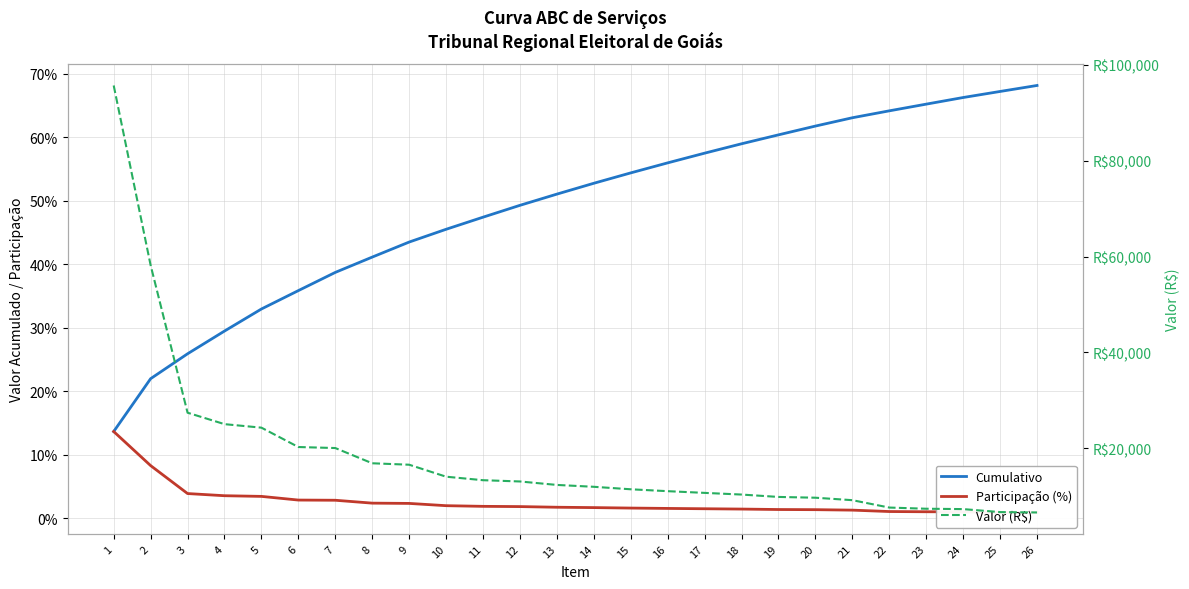

Rank the series by their maximum value, from highest to lowest.

Valor (R$), Cumulativo, Participação (%)